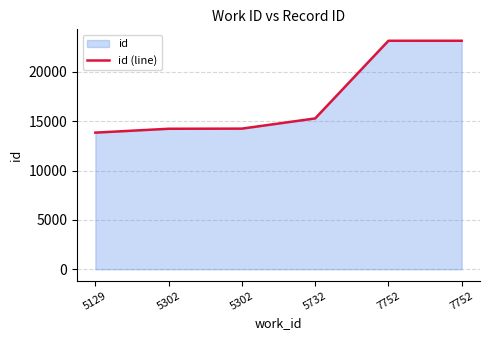

What is the maximum value shown in the chart?

23150